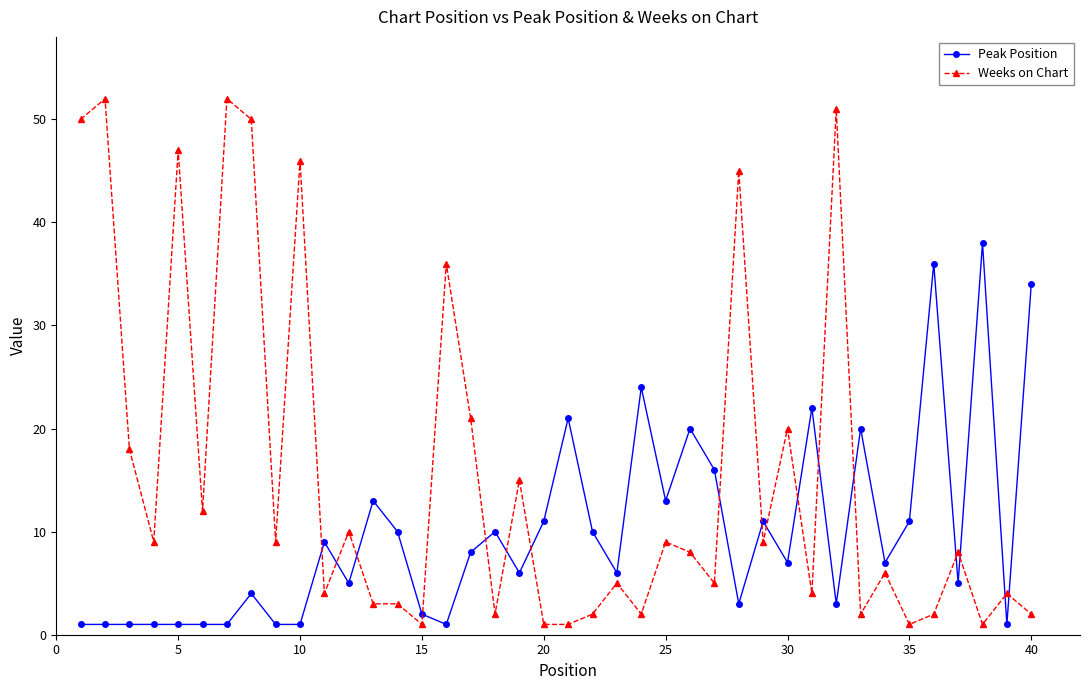

Which series has the largest range (max minus min)?

Weeks on Chart